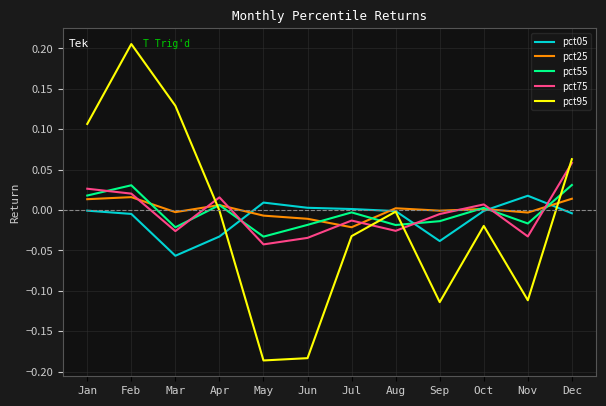

After their last crossing, which series has the higher values: pct75 or pct05?

pct75